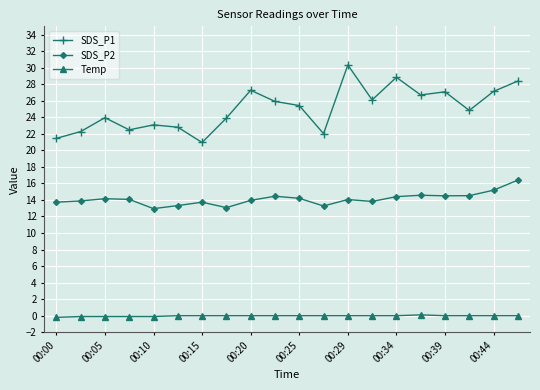

Is this an area chart (filled region under the line)?

No